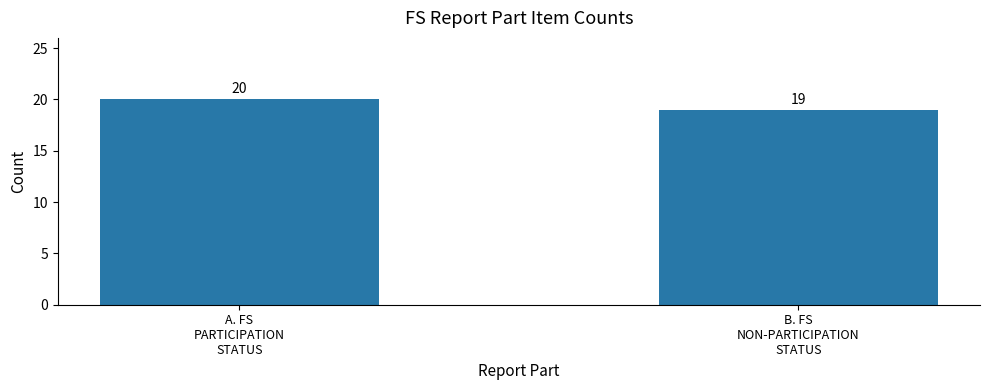

What is the ratio of the value at A. FS
PARTICIPATION
STATUS to the value at B. FS
NON-PARTICIPATION
STATUS?

1.1